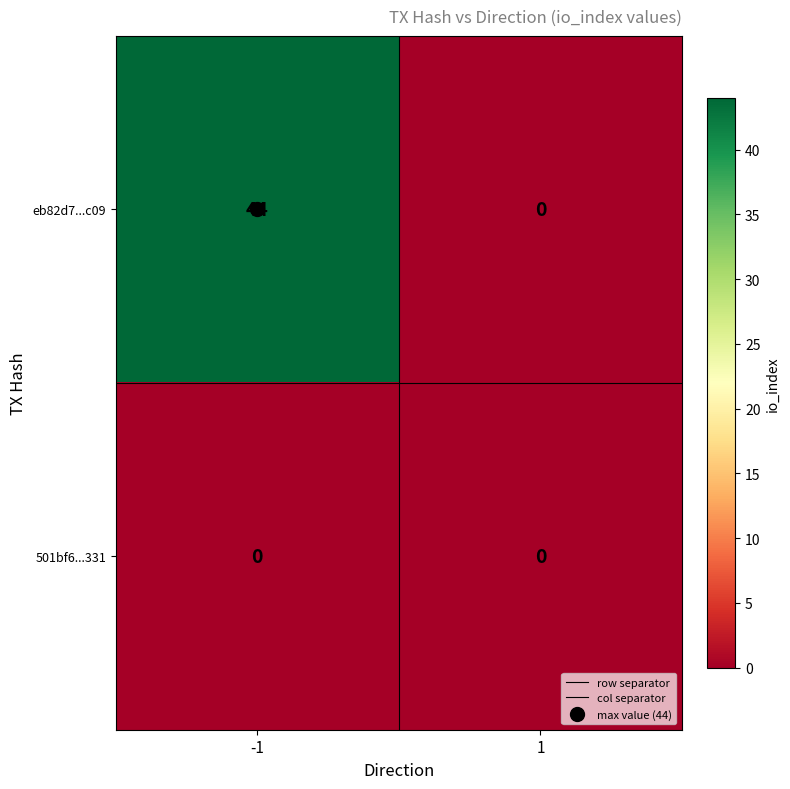

Rank the series by their maximum value, from highest to lowest.

eb82d7...c09, 501bf6...331